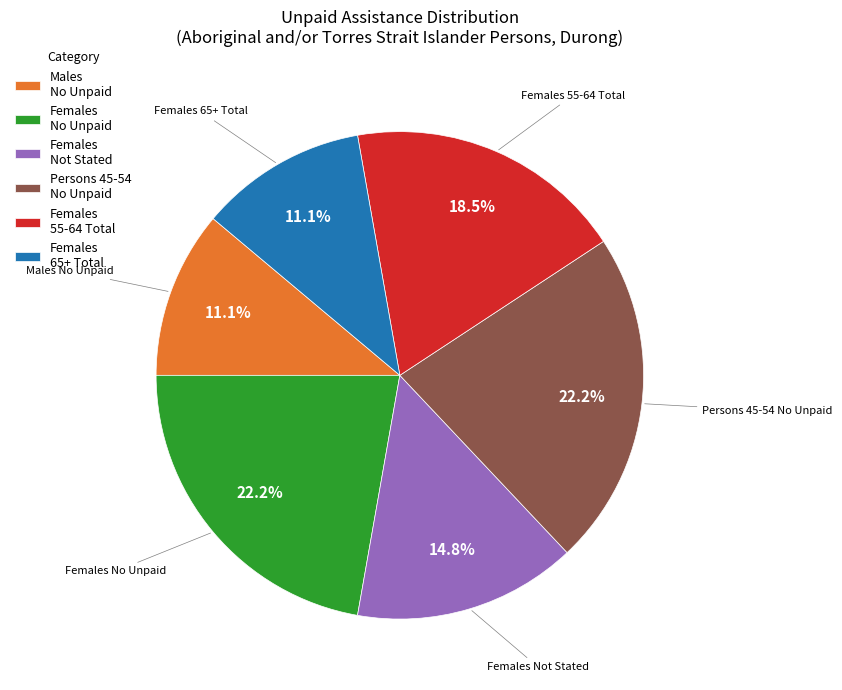

Combined, do Females Not Stated and Females 55-64 Total account for over 50%?

No